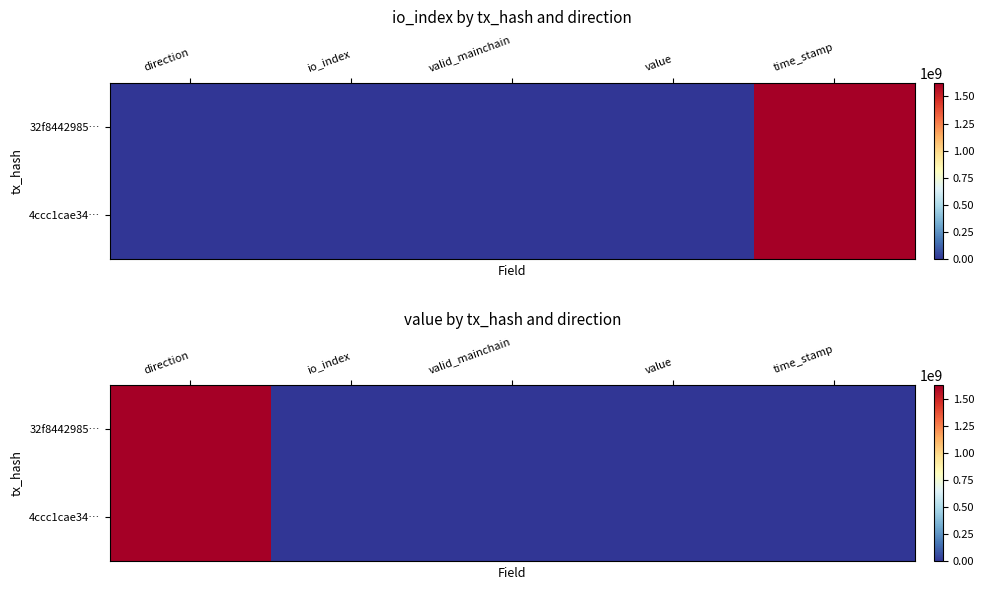

What is the sum of the 32f8442985… values at direction and time_stamp?

1626462279.0